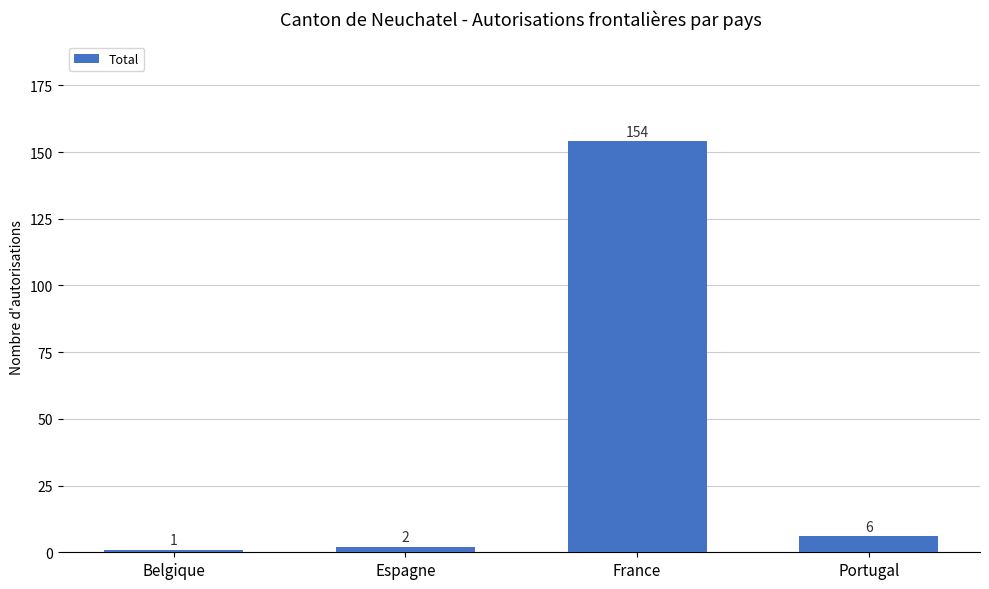

What is the difference between the second highest and second lowest values?

4